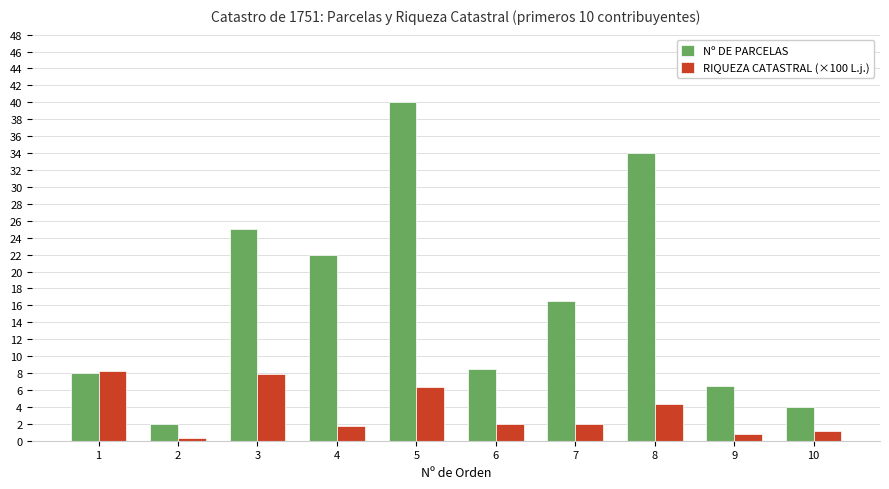

The value of RIQUEZA CATASTRAL (×100 L.j.) at 1 is 8.2. True or false?

True